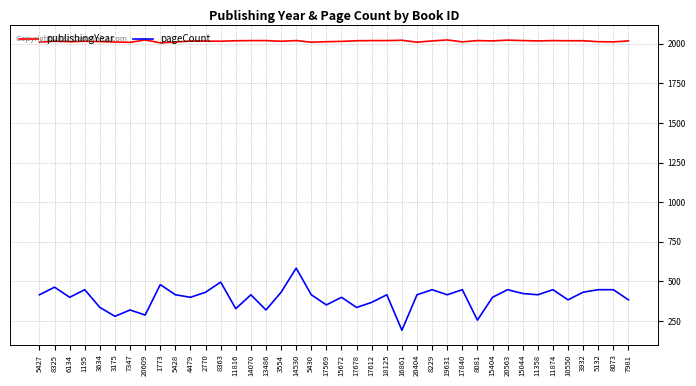

What is the difference between the maximum and minimum values in the publishingYear series?

18